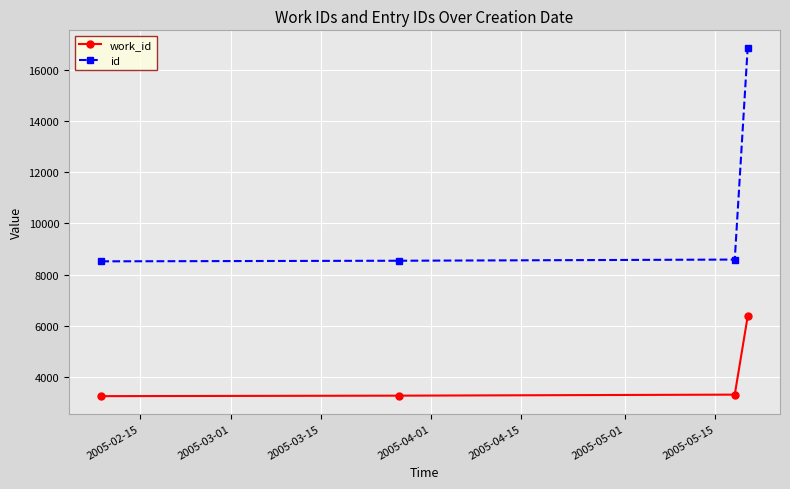

What is the value of the work_id point at the 3rd from the left?

3325